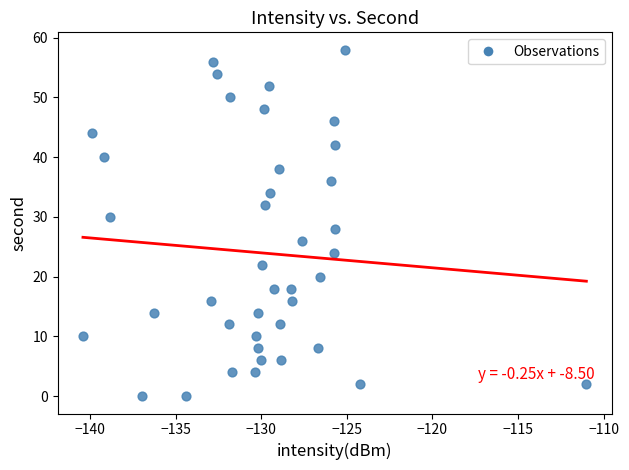

What is the range of Y values (max minus min)?

58